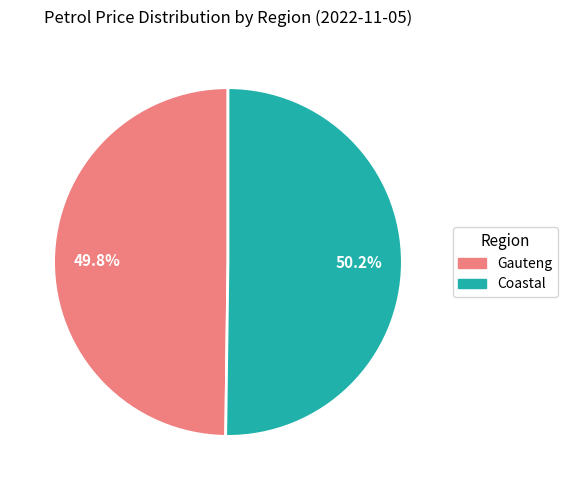

How many slices are in this pie chart?

2